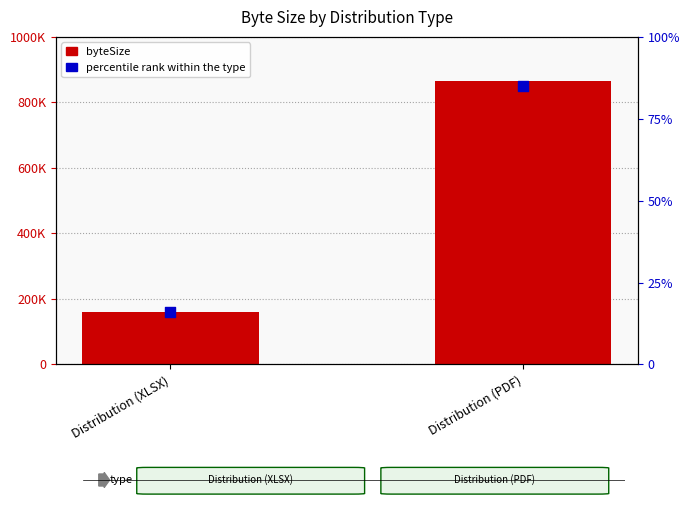

What is the total value across all series at Distribution (XLSX)?

160027